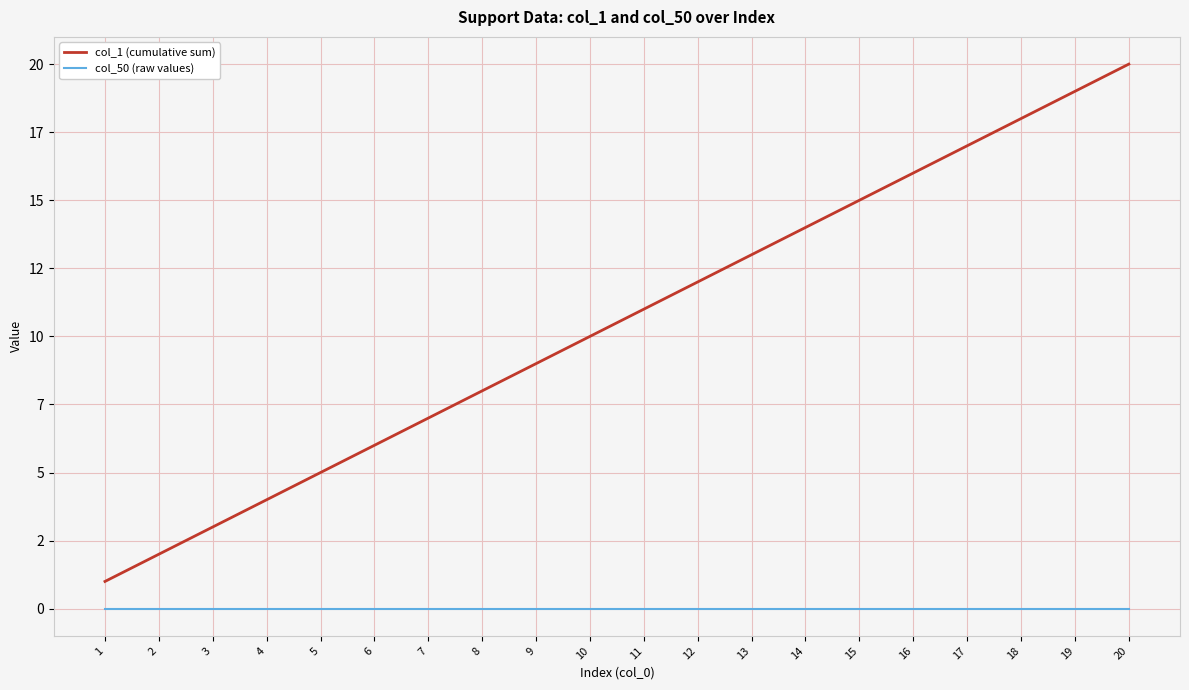

Which series has the largest range (max minus min)?

col_1 (cumulative sum)